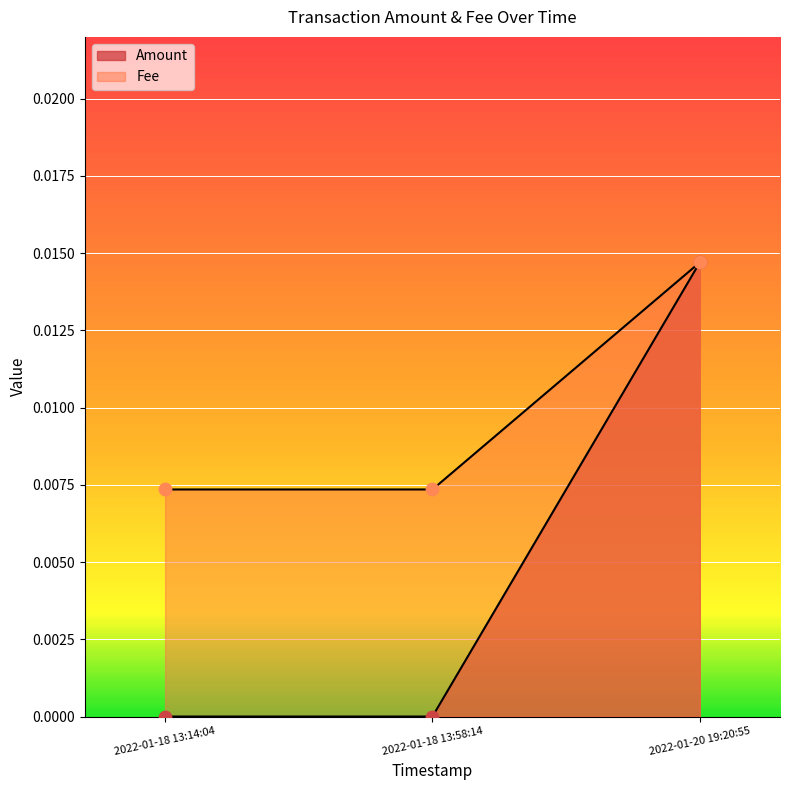

Which series has the largest Y range (max minus min)?

Amount